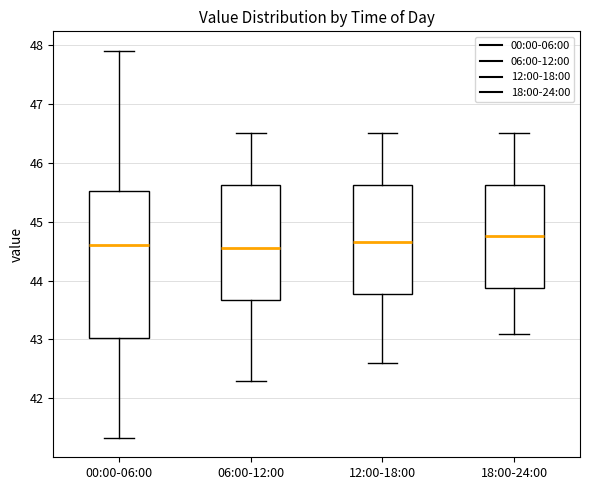

Where is the upper edge of the box for 06:00-12:00 on the y-axis? The values are not printed on the chart, so give them approximately, as read against the axis.

45.6